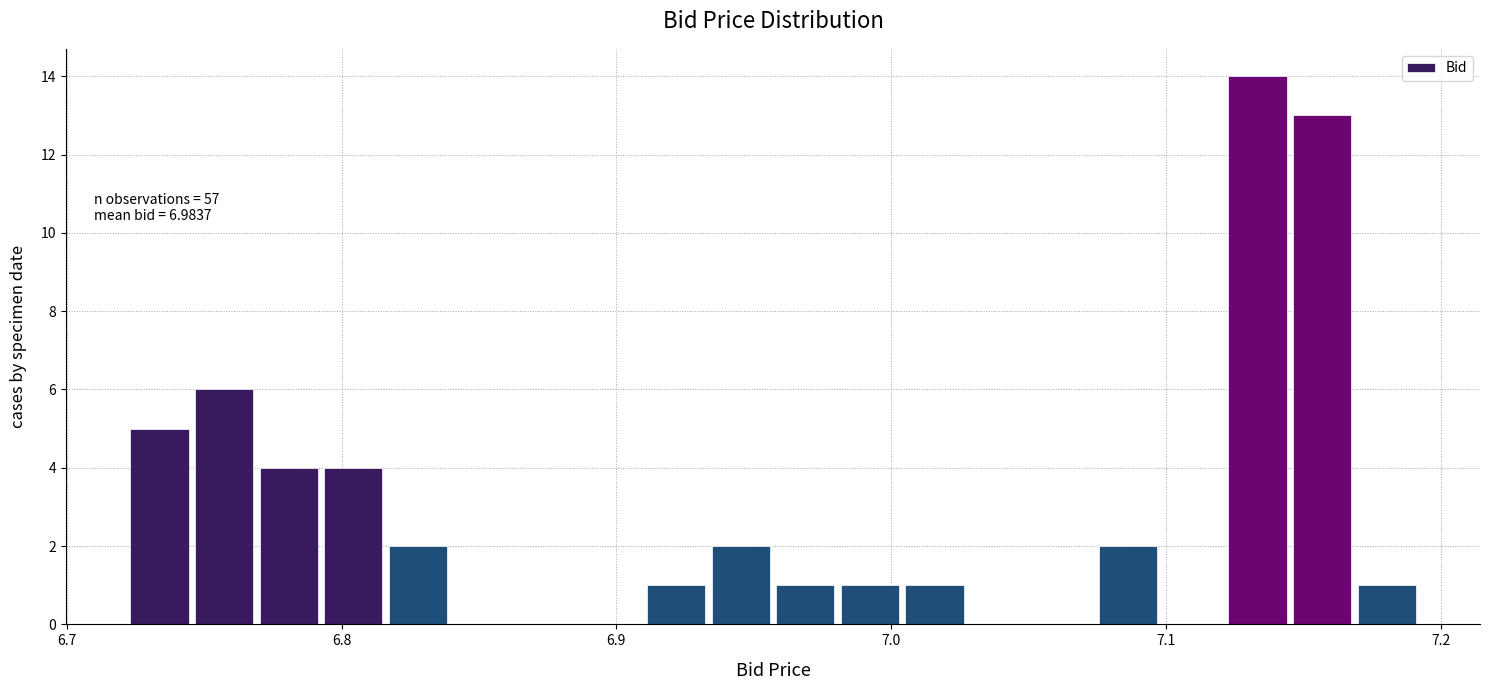

Read against the x-axis, roughly where is the centre of the tallest bar?

7.13